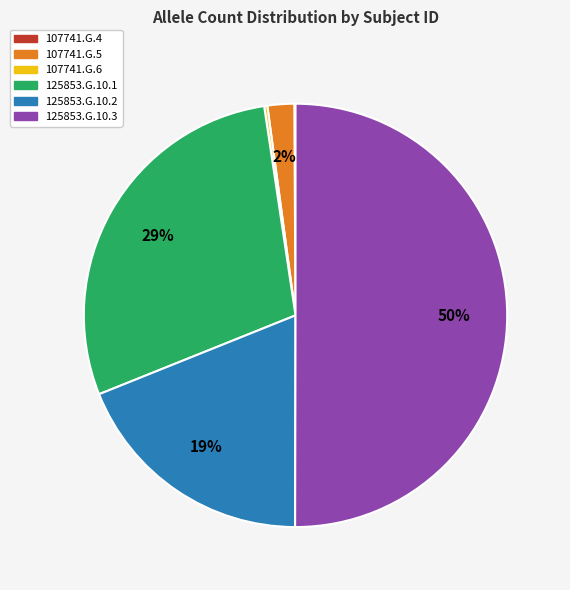

What is the largest slice in the pie chart?

125853.G.10.3